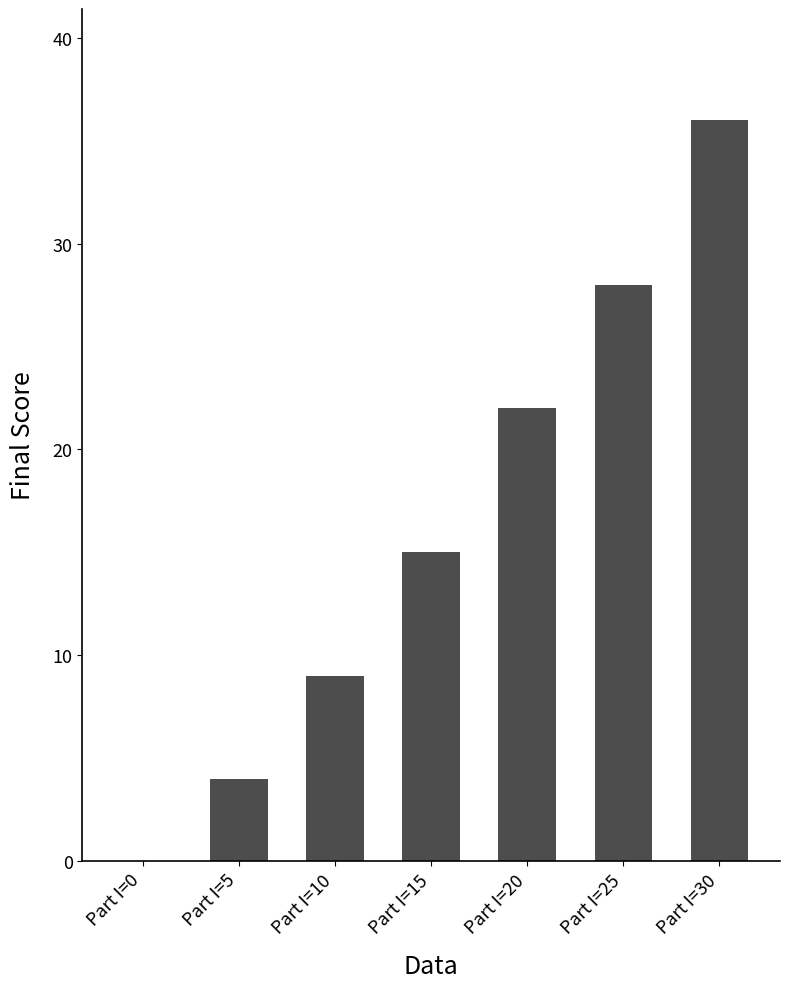

What is the ratio of the value at Part I=20 to the value at Part I=5?

5.5